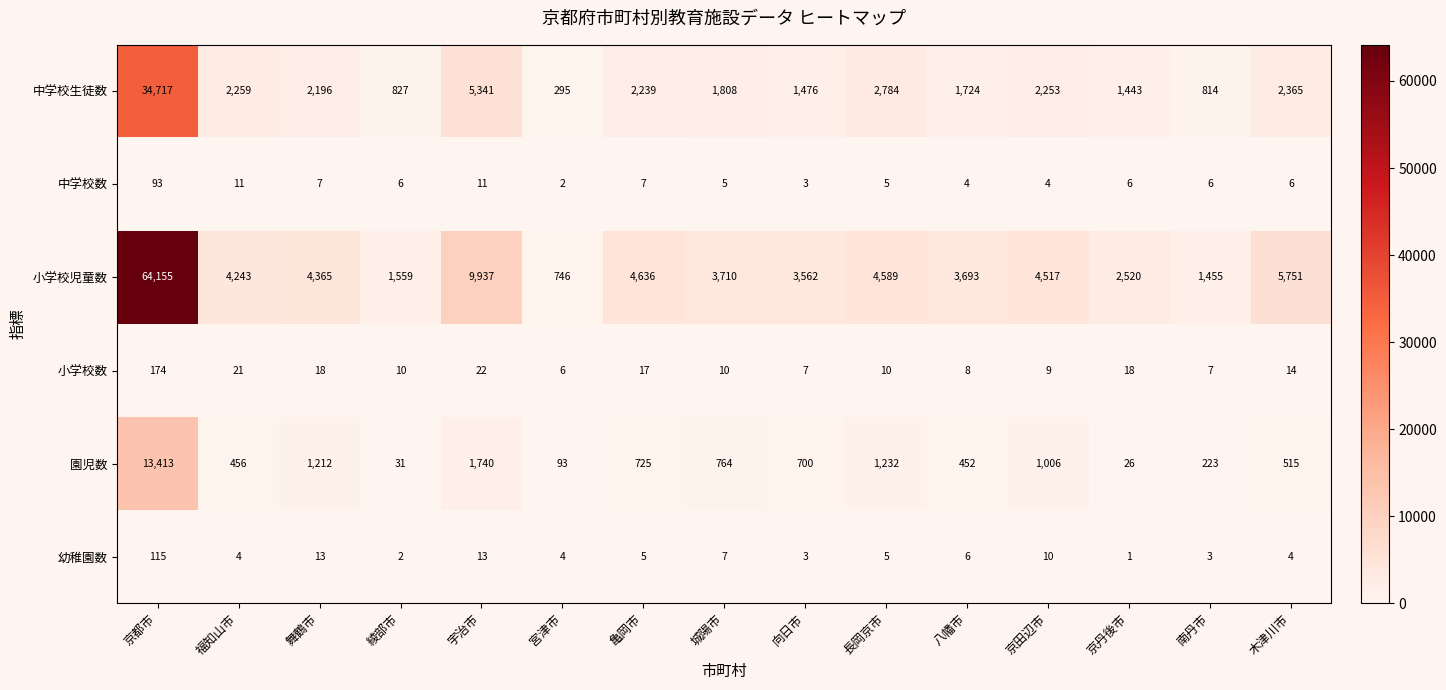

What value does the 園児数 series have at 南丹市?

223